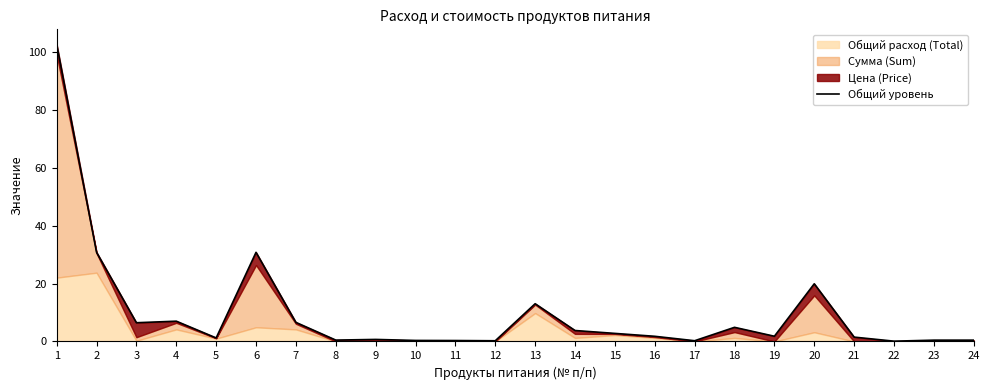

True or false: the data shows 0.6 at 16.

False